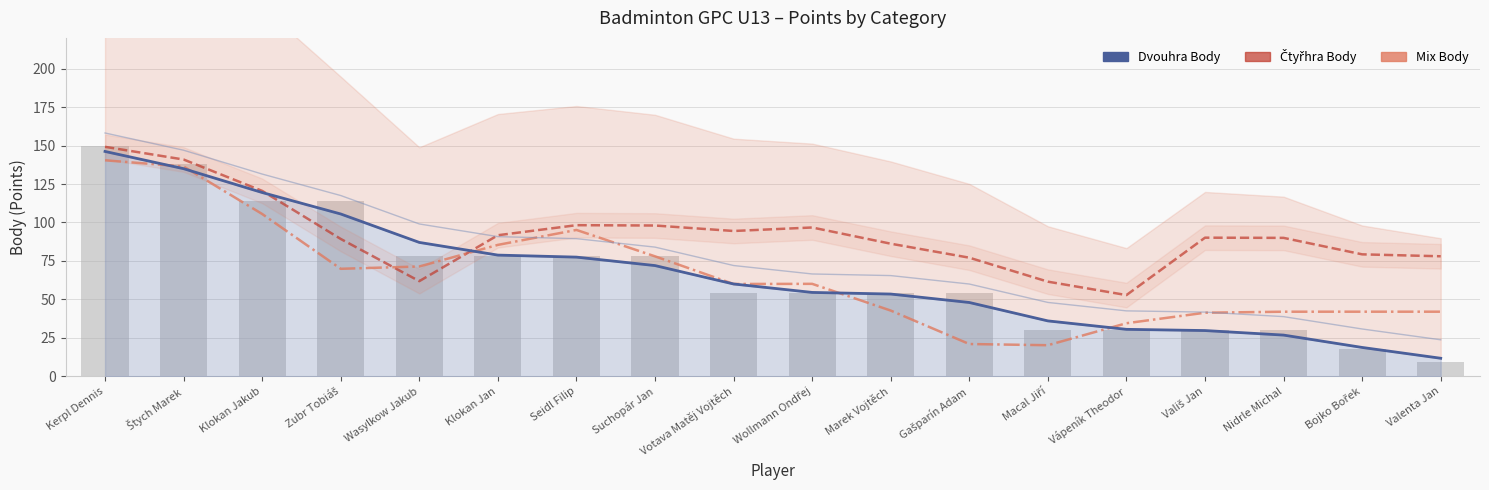

How many distinct data groups are displayed?

3